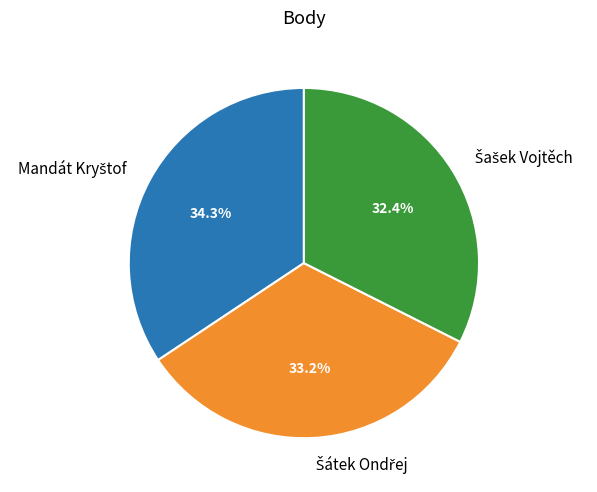

Does any single category account for the majority?

No